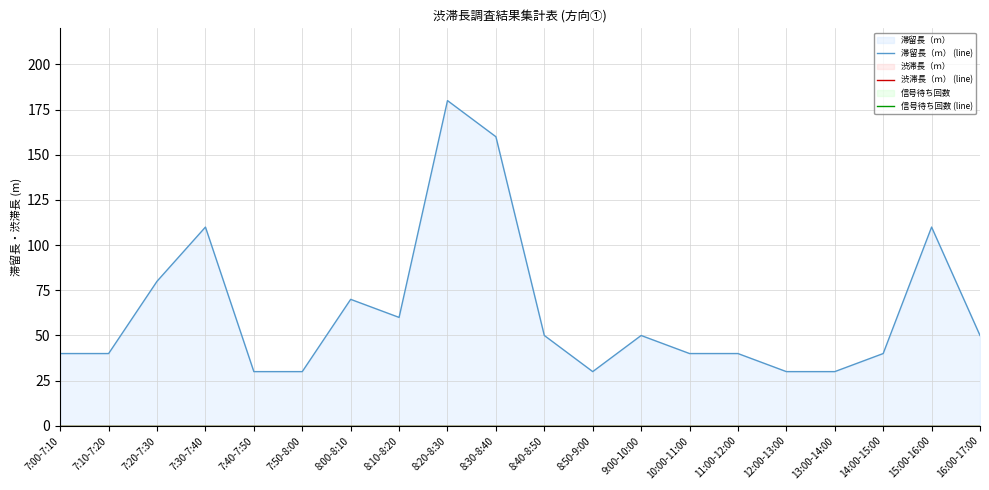

Reading left to right, extract all data points from this chart.

滞留長（ｍ） (line): 40	40	80	110	30	30	70	60	180	160	50	30	50	40	40	30	30	40	110	50
渋滞長（ｍ） (line): 0	0	0	0	0	0	0	0	0	0	0	0	0	0	0	0	0	0	0	0
信号待ち回数 (line): 0	0	0	0	0	0	0	0	0	0	0	0	0	0	0	0	0	0	0	0